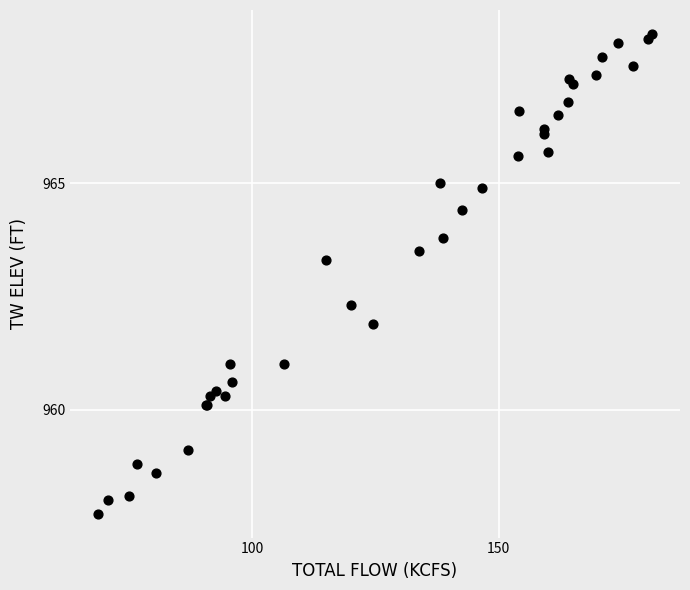

What Y value in the scatter plot is closest to 963?

963.3